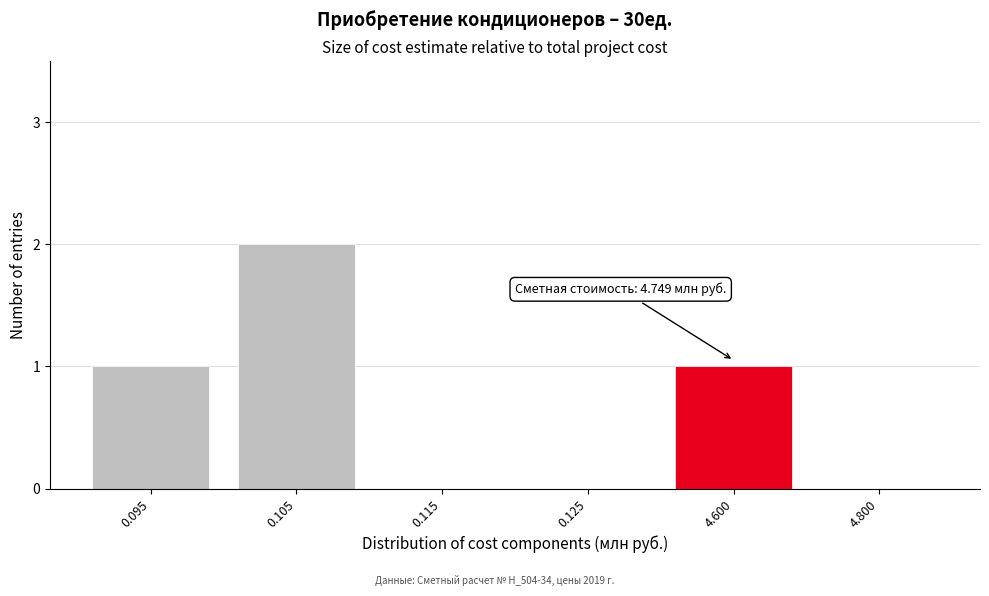

Reading right to left, what are all the values shown in this chart?

4.800=0	4.600=1	0.125=0	0.115=0	0.105=2	0.095=1